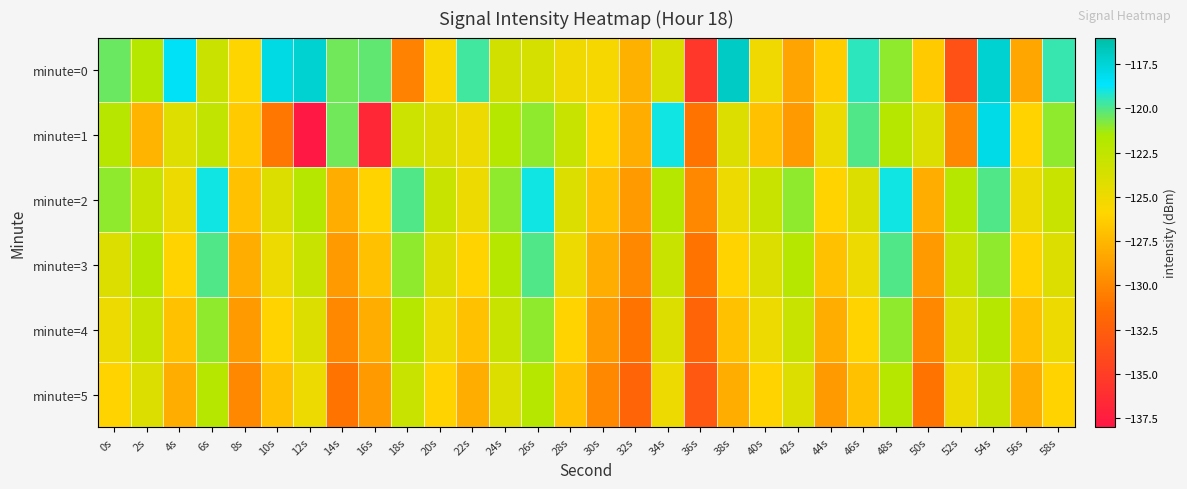

Between 54s and 56s, which is larger?

54s